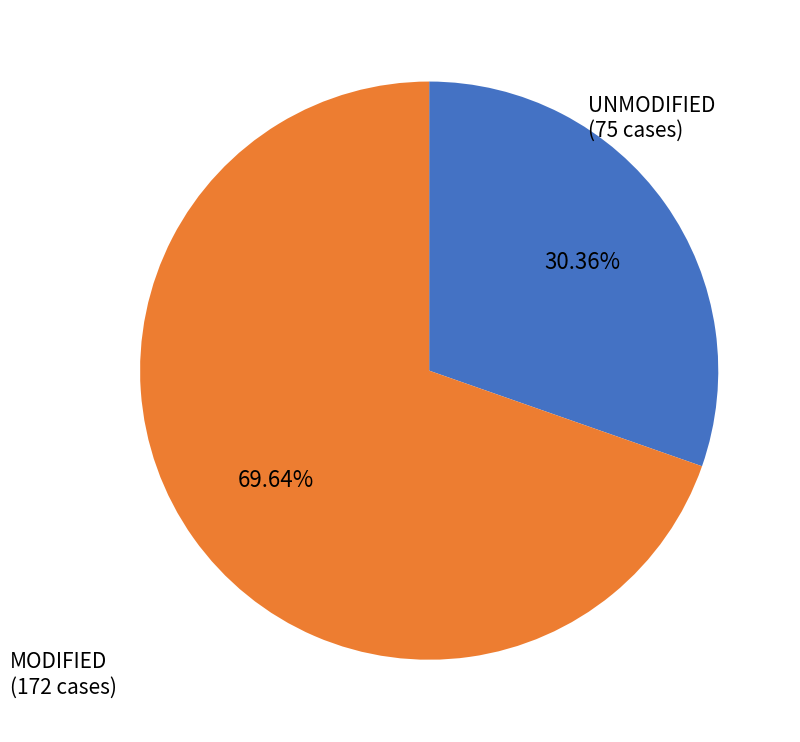

How many segments does this pie chart have?

2